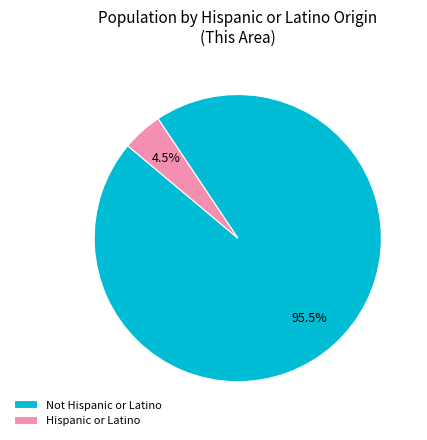

What is the majority slice?

Not Hispanic or Latino